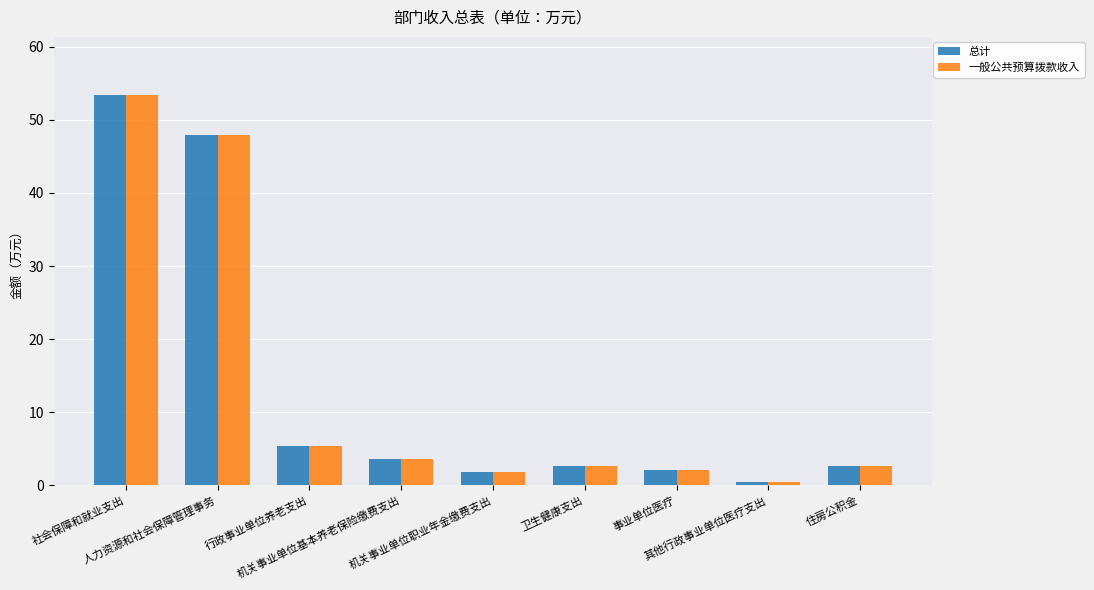

Is the value of 一般公共预算拨款收入 at 机关事业单位职业年金缴费支出 greater than the value of 总计 at 其他行政事业单位医疗支出?

Yes